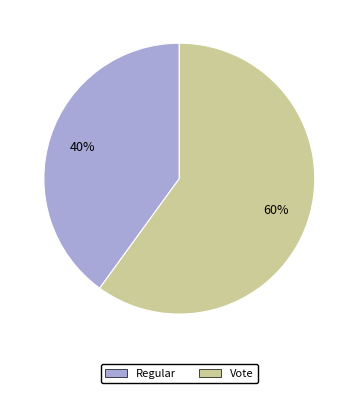

To the nearest percent, what percentage of the pie is Regular?

40%